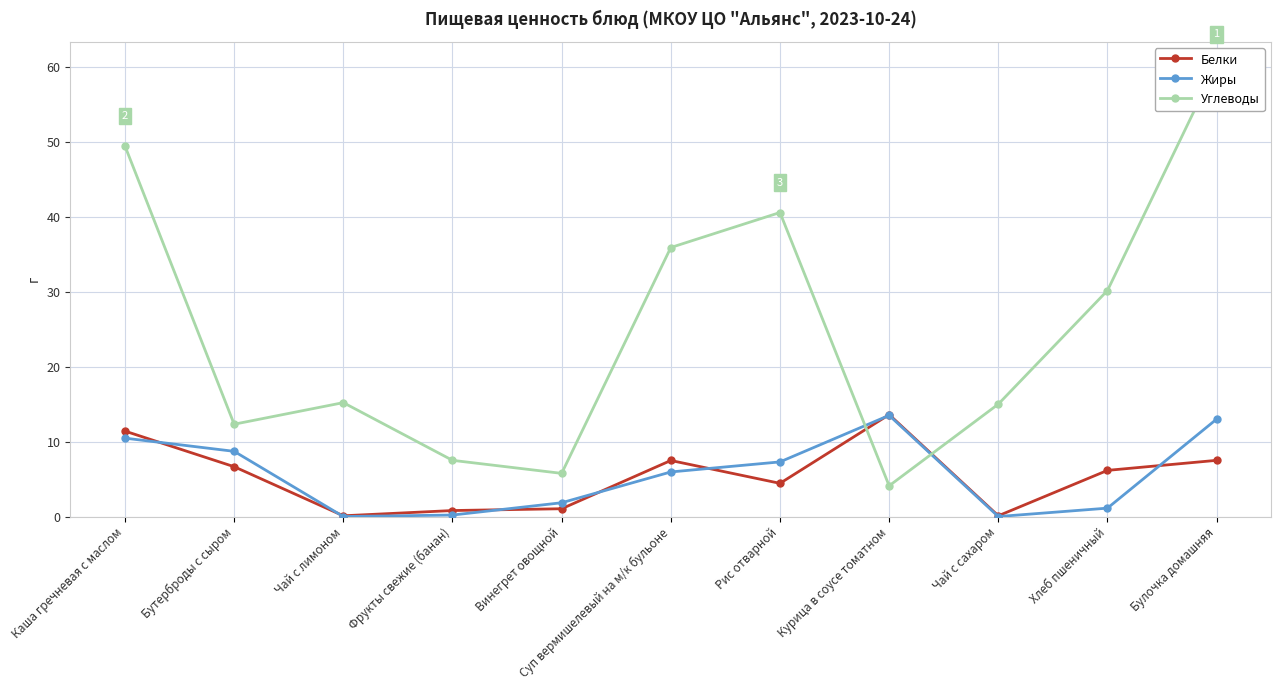

True or false: Углеводы has a value of 7.0 at Курица в соусе томатном.

False